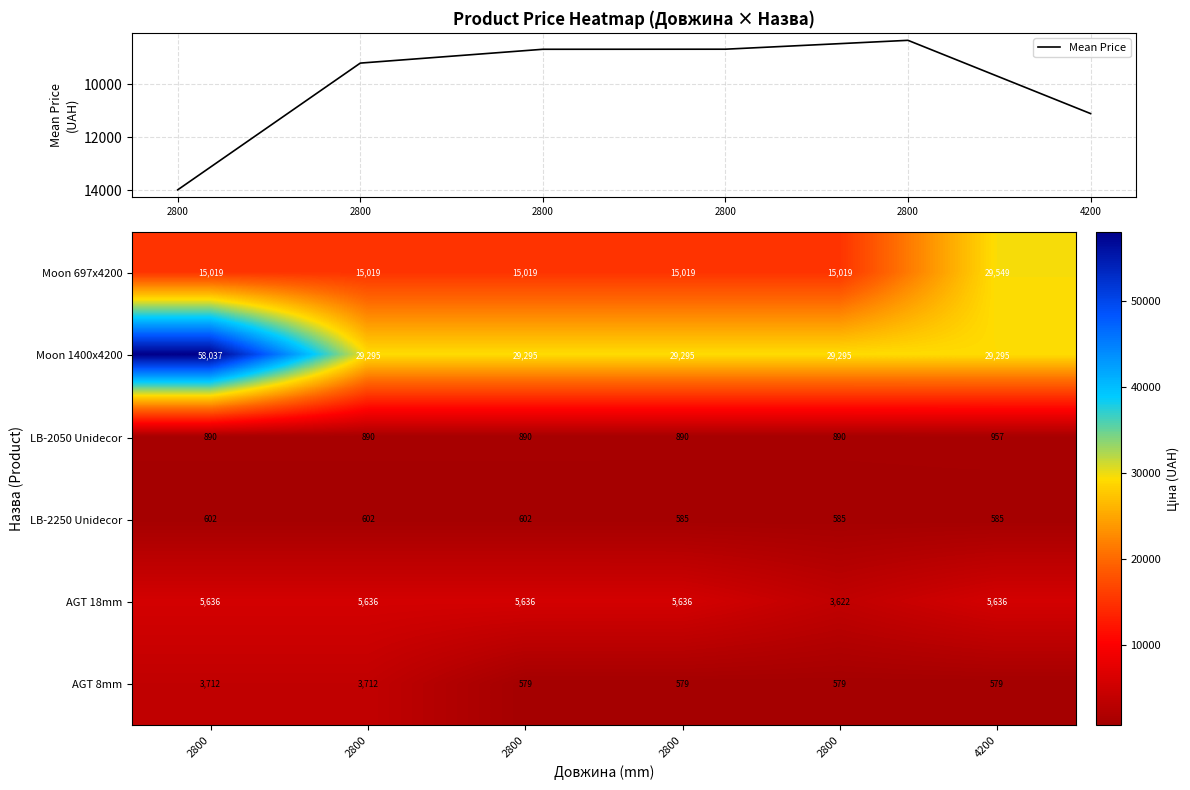

The LB-2050 Unidecor series shows 1626.5 at 4200. True or false?

False